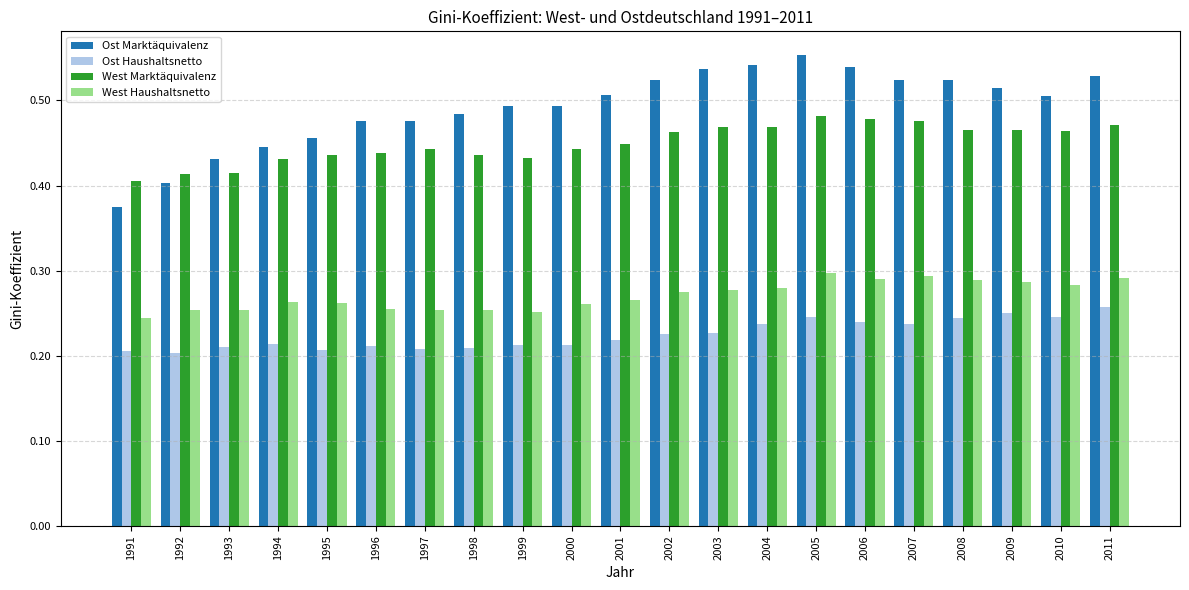

At how many categories does at least one series exceed 0?

21